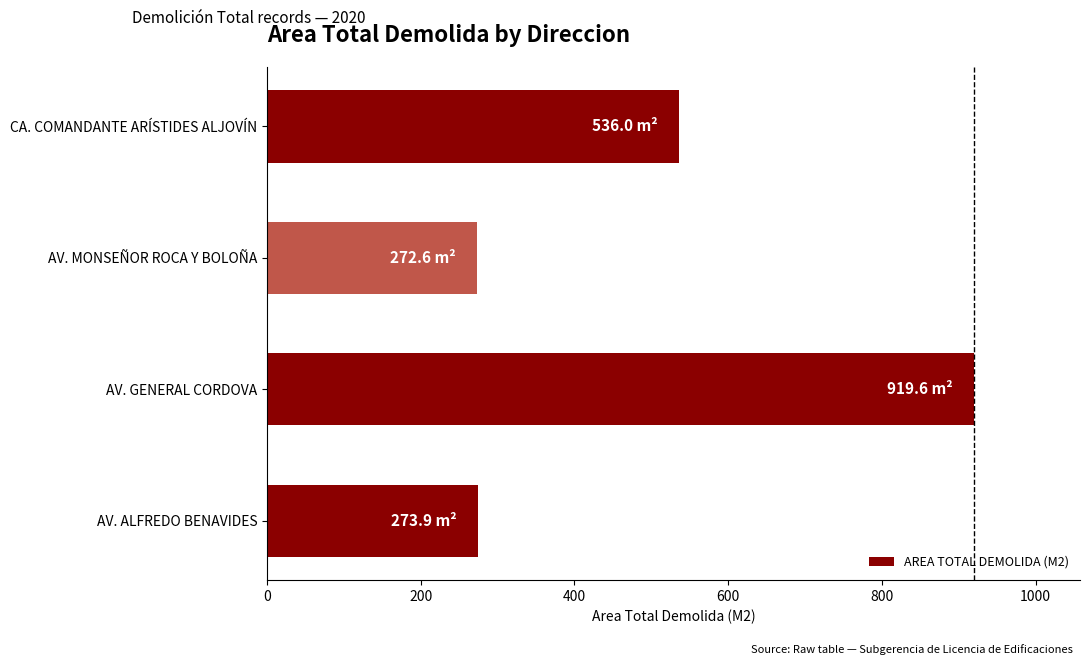

Read the value at AV. ALFREDO BENAVIDES.

273.9